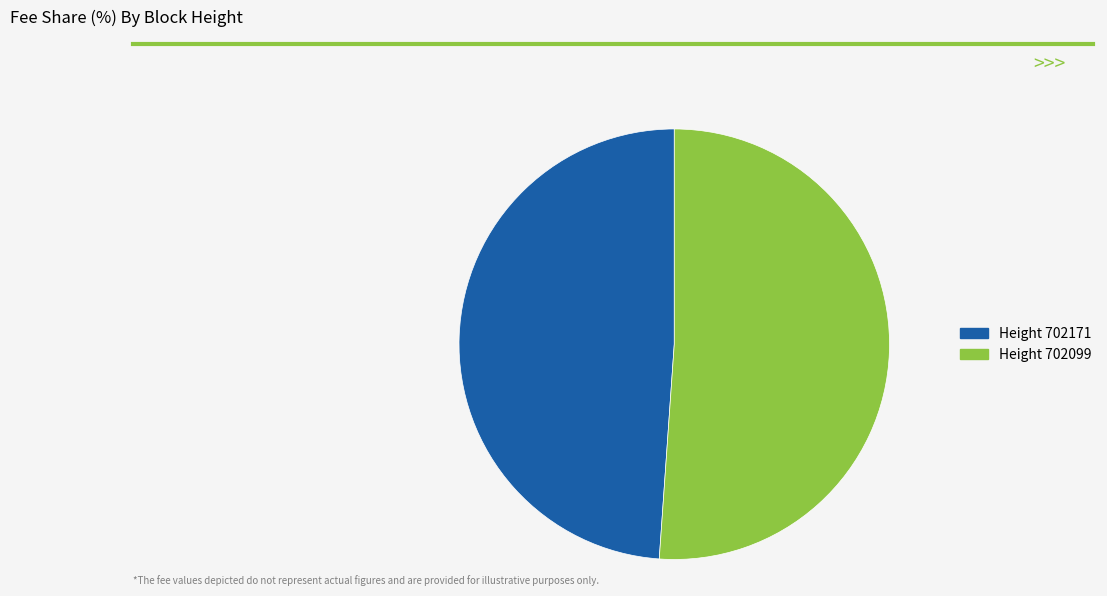

How many slices are in this pie chart?

2